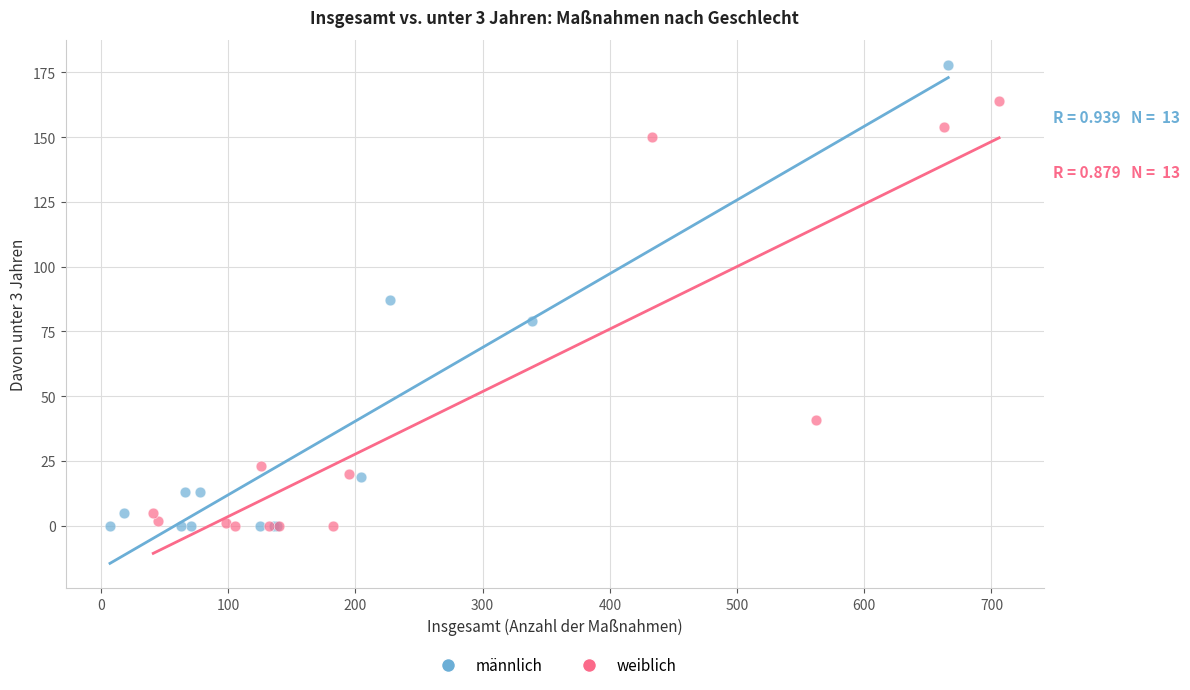

Which series has the widest spread of Y values?

männlich